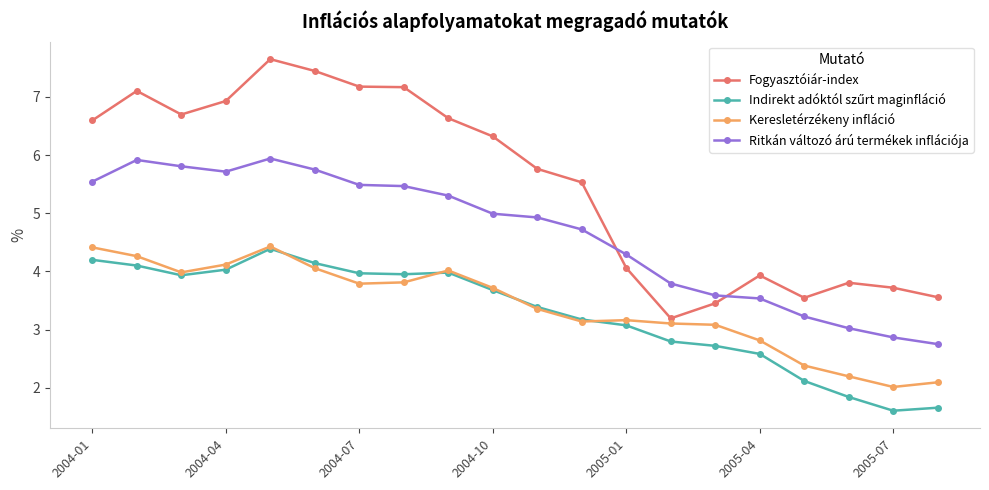

What is the value of the Ritkán változó árú termékek inflációja point at the 9th from the left?

5.3